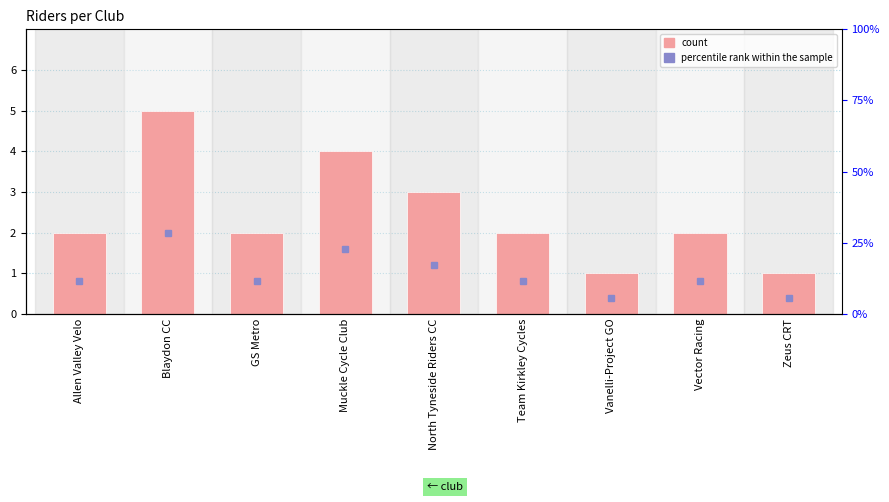

What is the change in value from Allen Valley Velo to Vanelli-Project GO?

-1